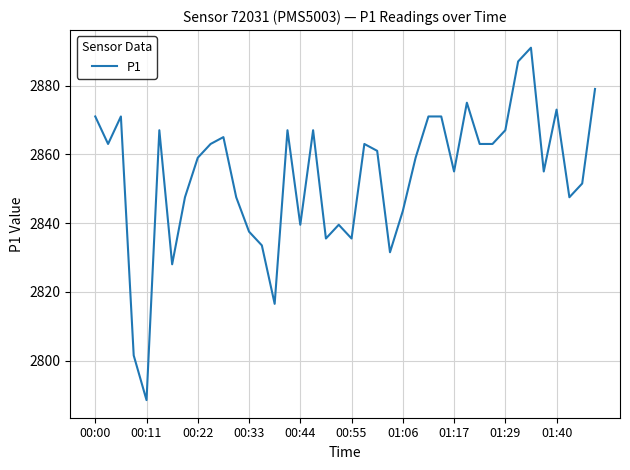

What is the greatest value displayed?

2891.0